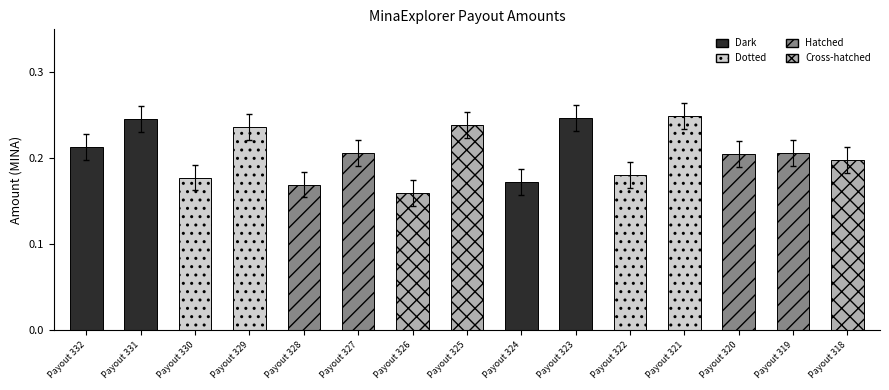

Which label corresponds to the smallest value in the chart?

Payout 326